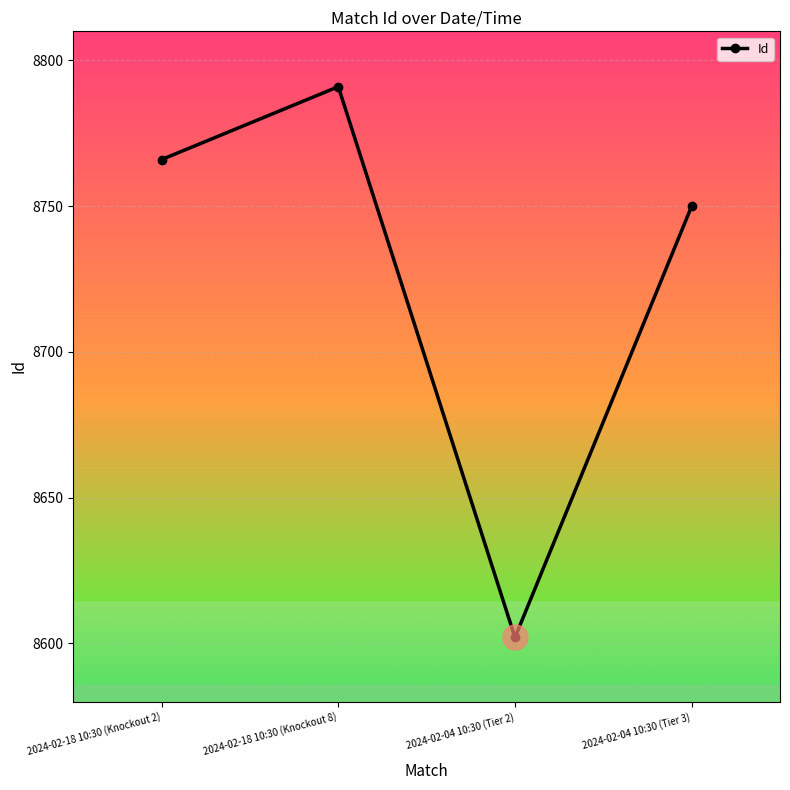

List the labels in order of value, largest first.

2024-02-18 10:30 (Knockout 8), 2024-02-18 10:30 (Knockout 2), 2024-02-04 10:30 (Tier 3), 2024-02-04 10:30 (Tier 2)